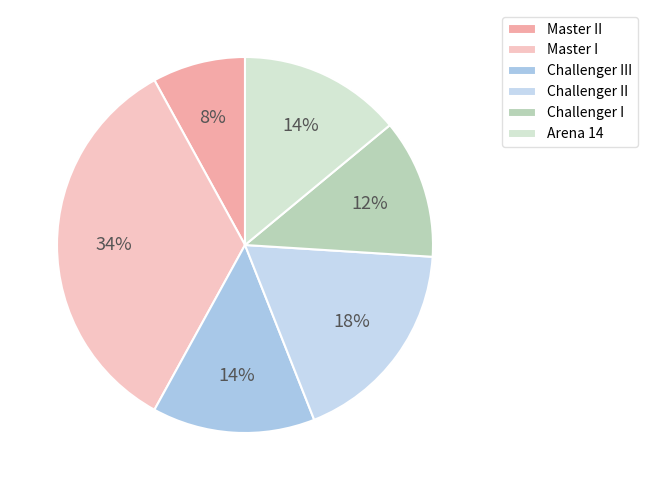

Is there any slice that represents more than half of the pie?

No